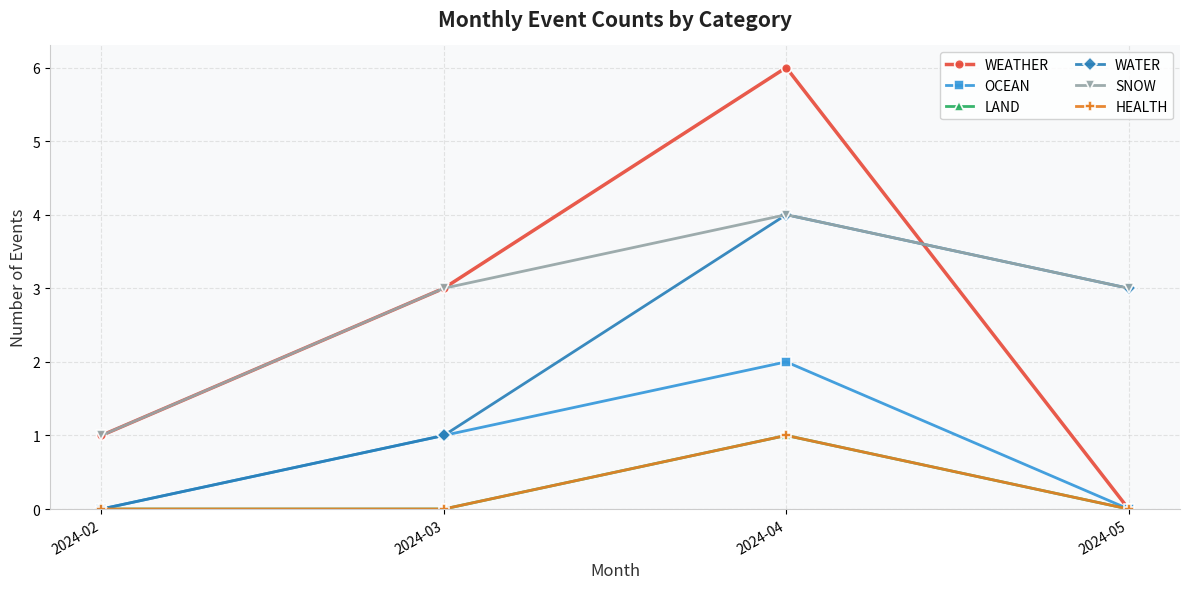

In SNOW, how many points are higher than both neighbors (excluding endpoints)?

1